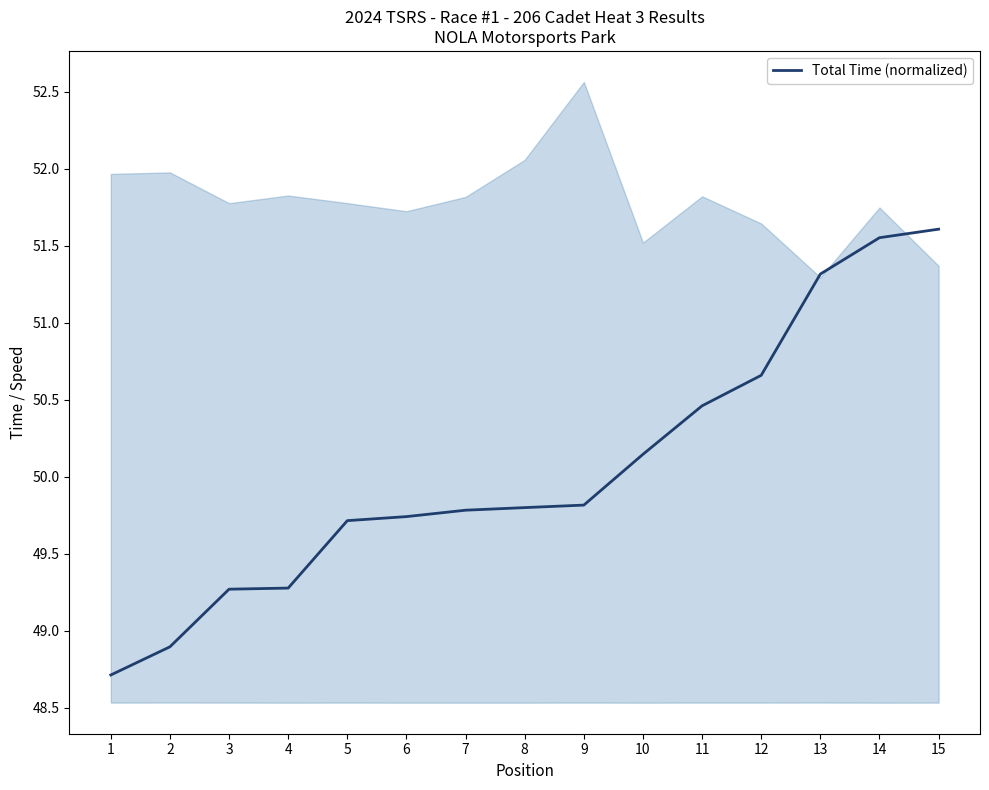

What is the value of the 11th point from the left?

50.5